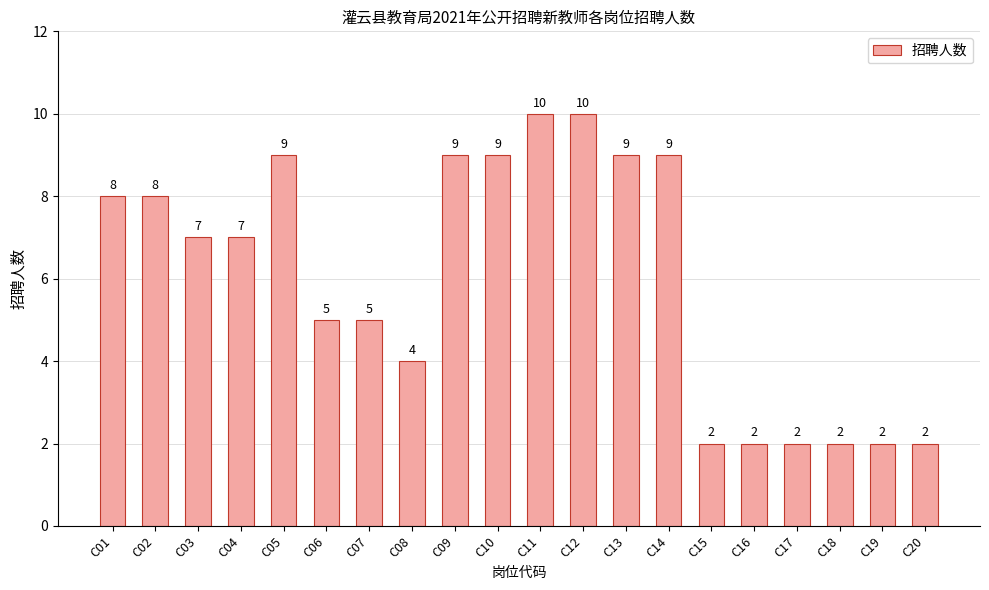

What is the value of the 5th bar from the left?

9